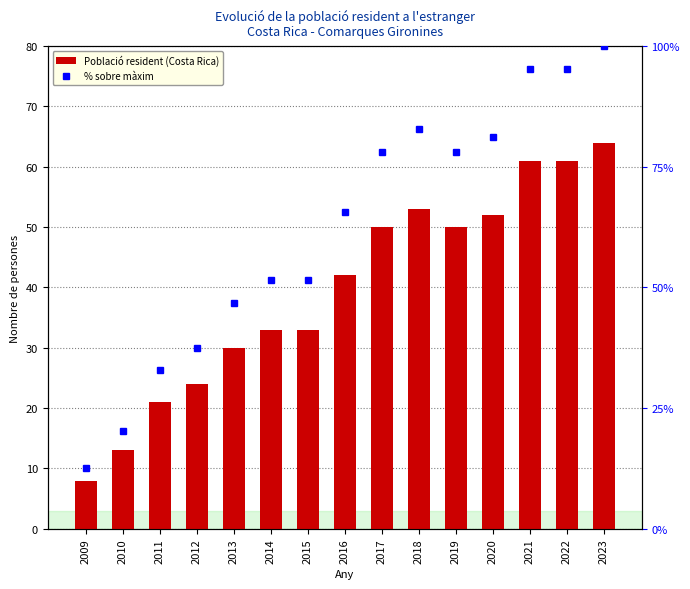

Between 2011 and 2010, which is larger?

2011